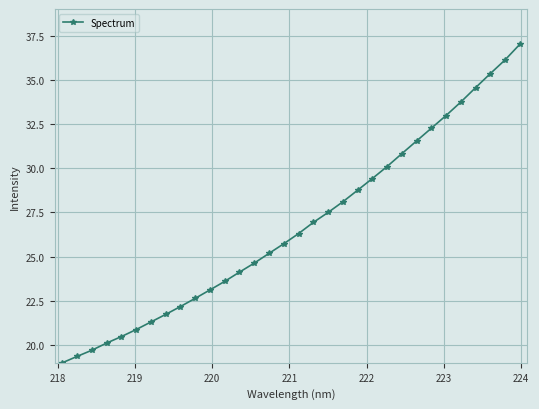

What is the difference between the maximum and minimum values?

18.0